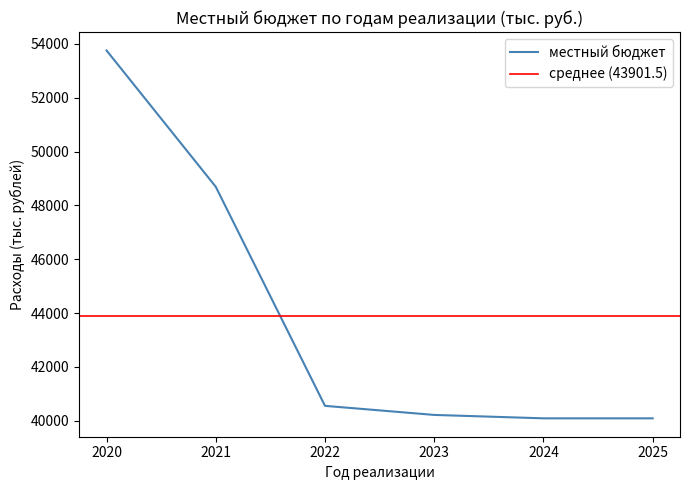

What is the average value?

43901.5